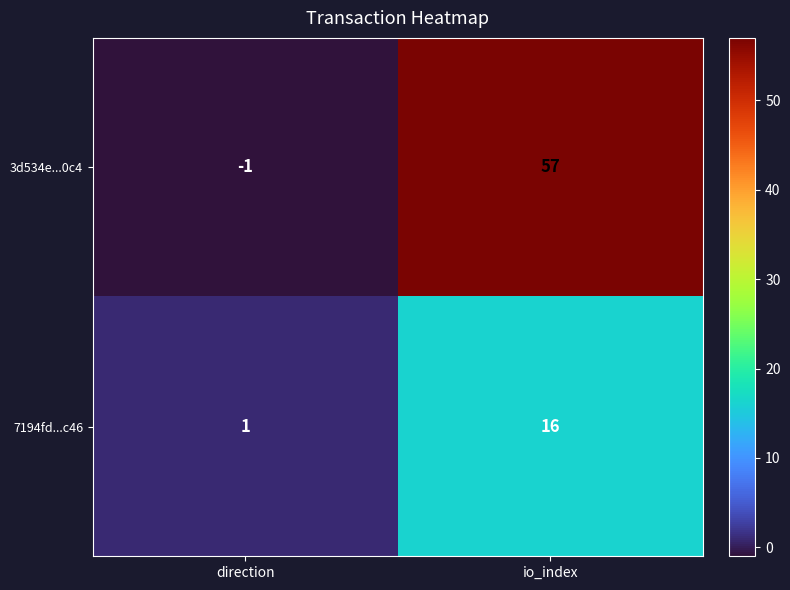

Reading left to right, list all the values displayed in this chart.

3d534e...0c4: -1	57
7194fd...c46: 1	16